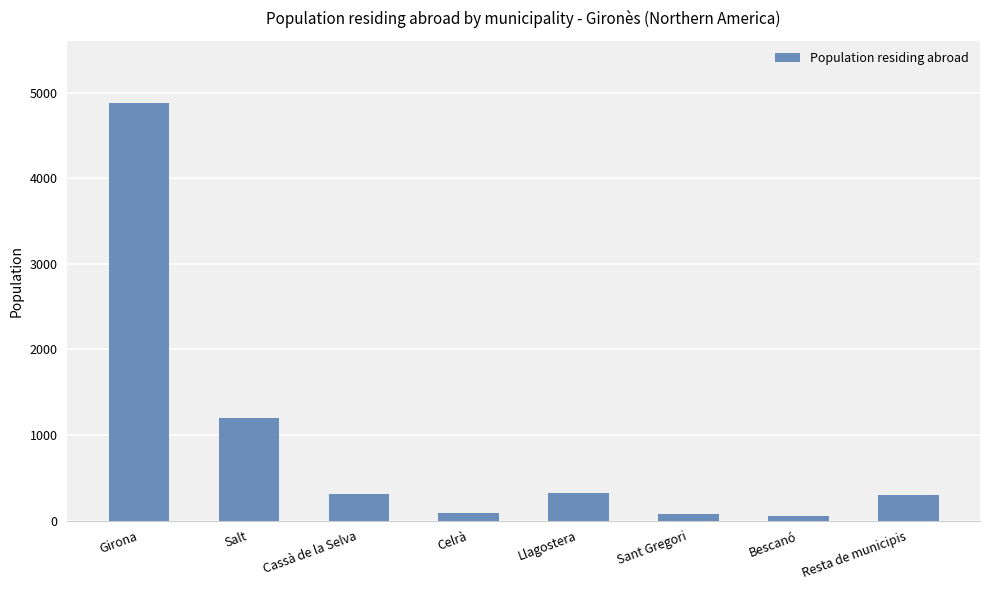

Which label corresponds to the largest value in the chart?

Girona